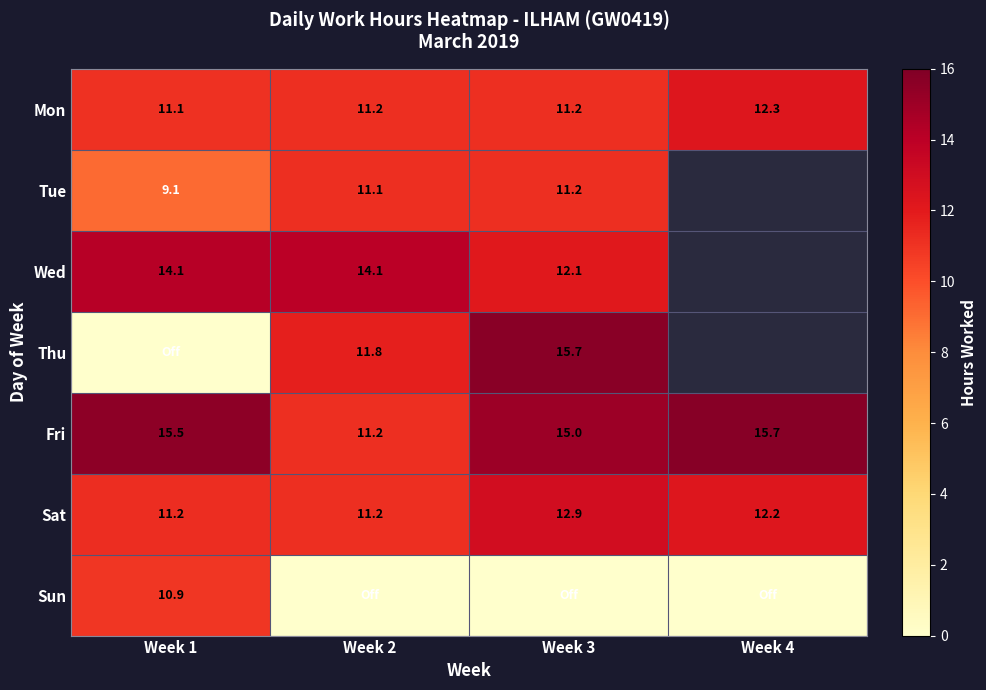

Is the value of Wed at Week 1 greater than the value of Fri at Week 1?

No